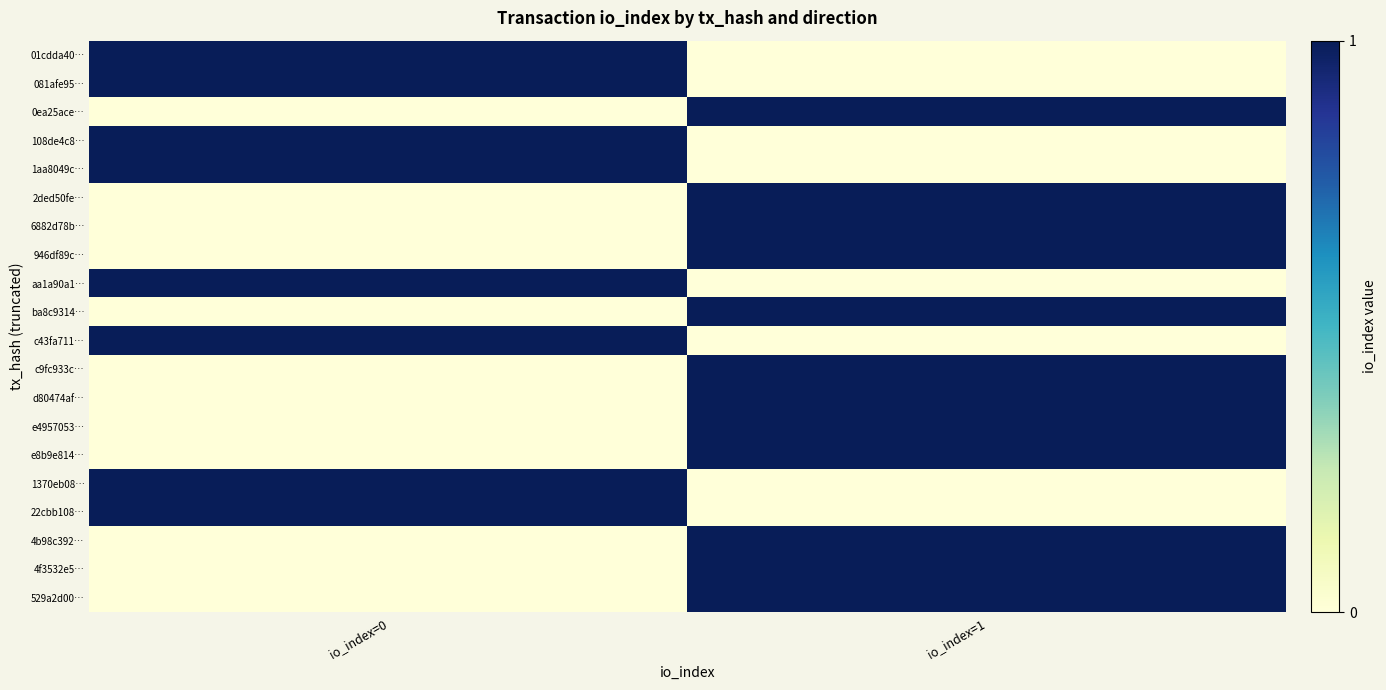

Which label corresponds to the largest value in the chart?

io_index=0